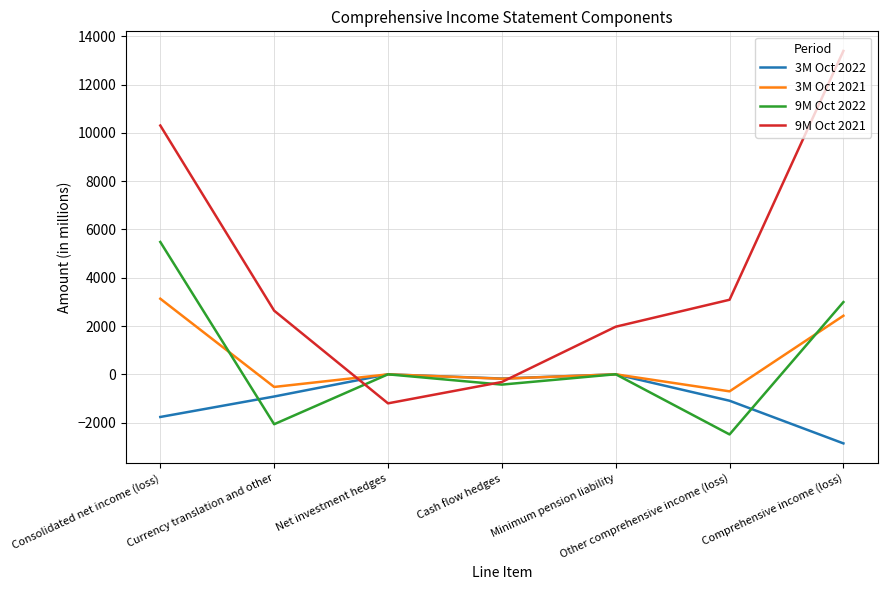

Which series has the widest spread of values?

9M Oct 2021